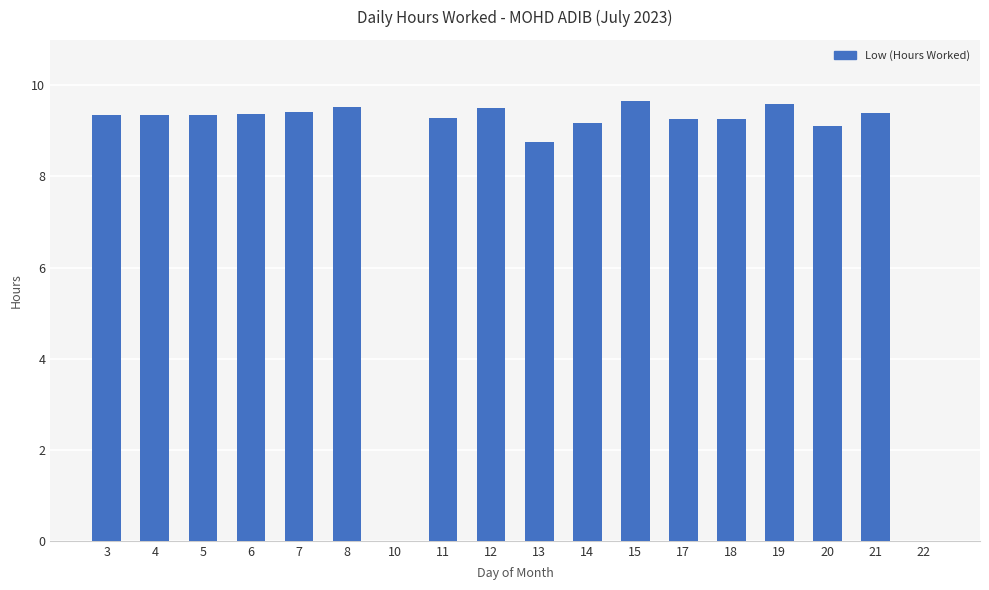

What is the maximum value shown in the chart?

9.7